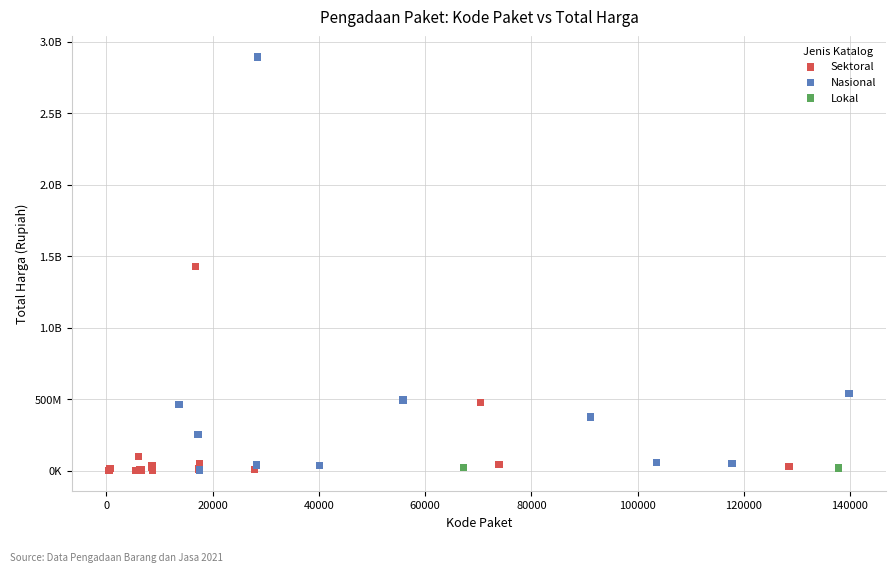

What are all the series names shown in the legend?

Sektoral, Nasional, Lokal